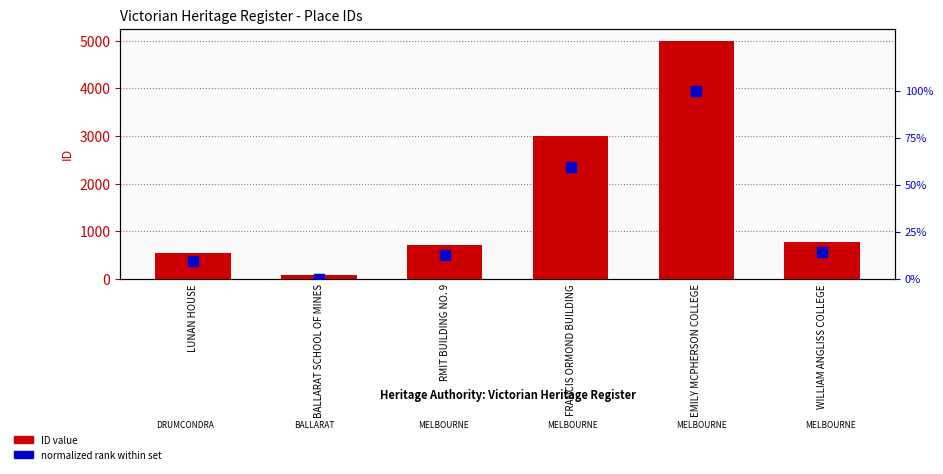

Is the value of normalized rank at RMIT BUILDING NO. 9 greater than the value of ID value at FRANCIS ORMOND BUILDING?

No